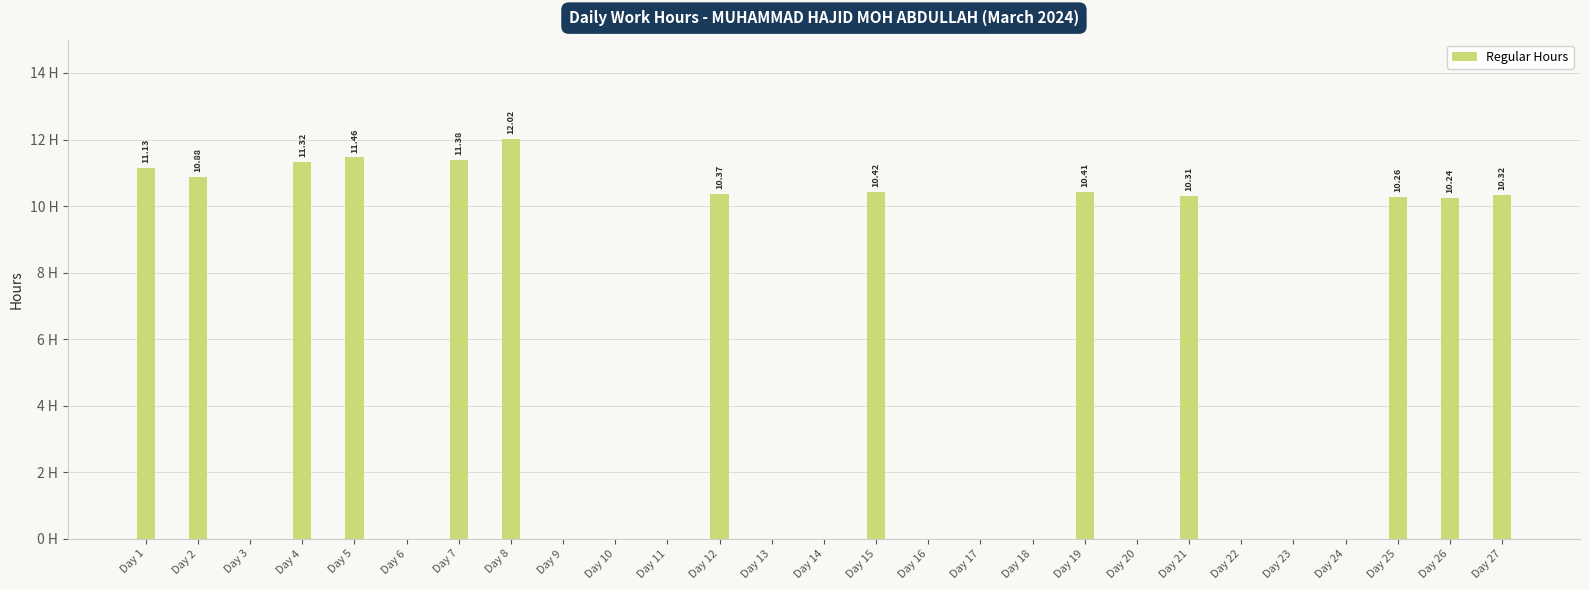

List the labels in order of value, largest first.

Day 8, Day 5, Day 7, Day 4, Day 1, Day 2, Day 15, Day 19, Day 12, Day 27, Day 21, Day 25, Day 26, Day 3, Day 6, Day 9, Day 10, Day 11, Day 13, Day 14, Day 16, Day 17, Day 18, Day 20, Day 22, Day 23, Day 24